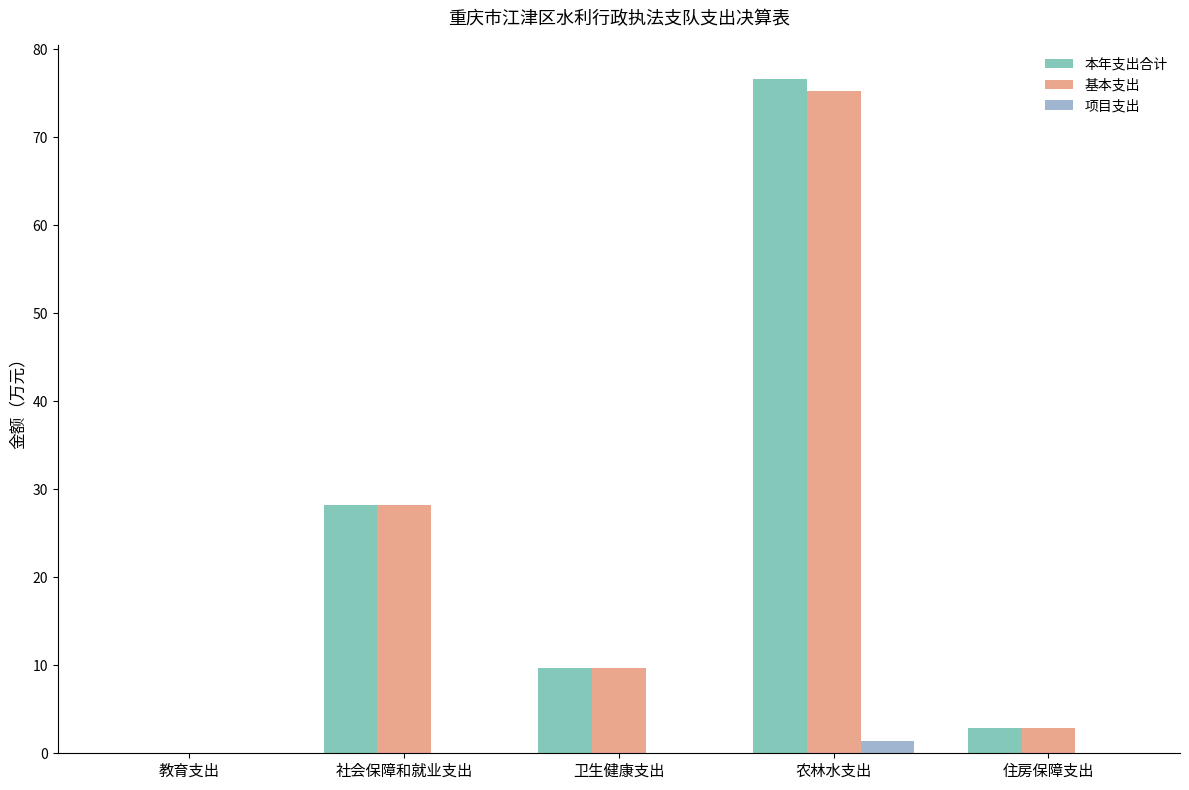

At which category is the sum across all series the highest?

农林水支出